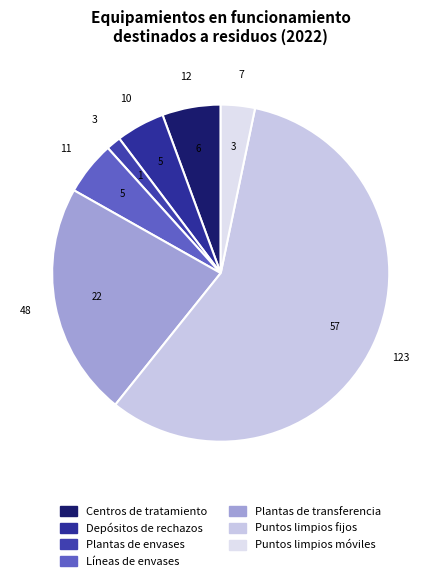

To the nearest percent, what is the difference between the Puntos limpios móviles and Líneas de envases slice percentages?

2%